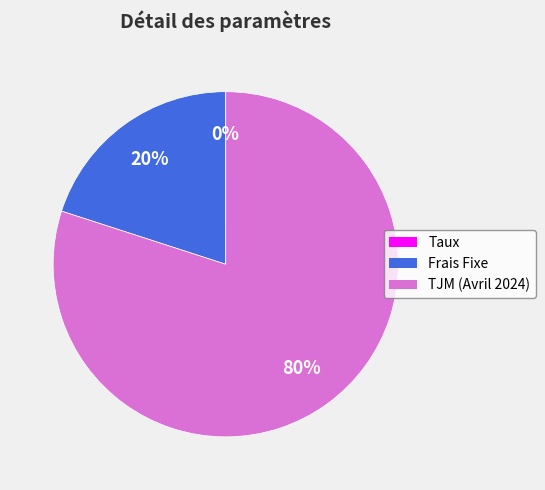

To the nearest percent, what is the combined percentage of Frais Fixe and TJM (Avril 2024)?

100%